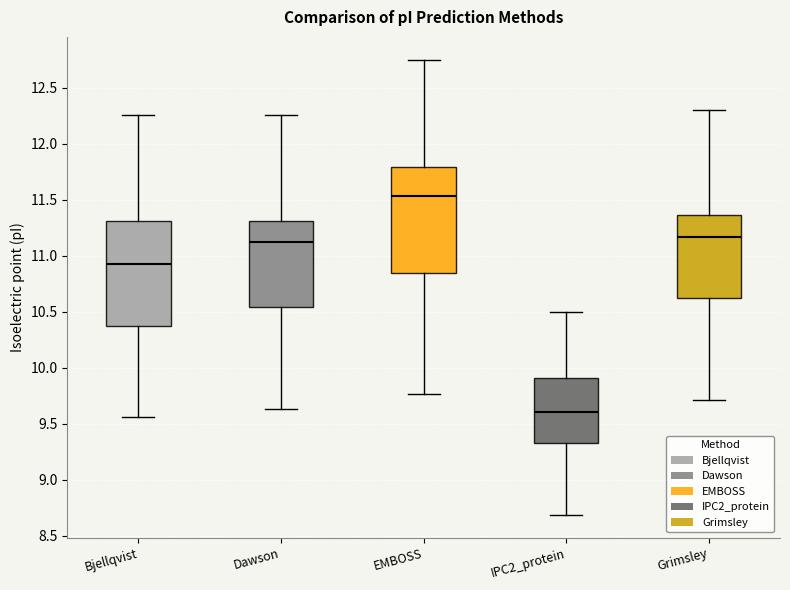

Where is the upper edge of the box for Dawson on the y-axis? The values are not printed on the chart, so give them approximately, as read against the axis.

11.30